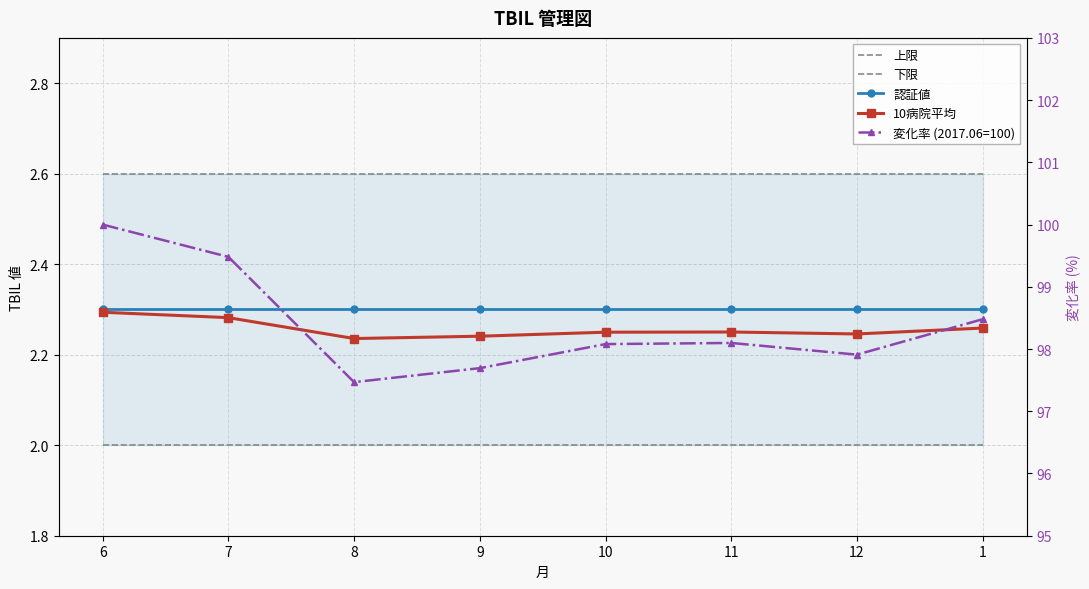

Read the 変化率 (2017.06=100) value at 7.

99.5